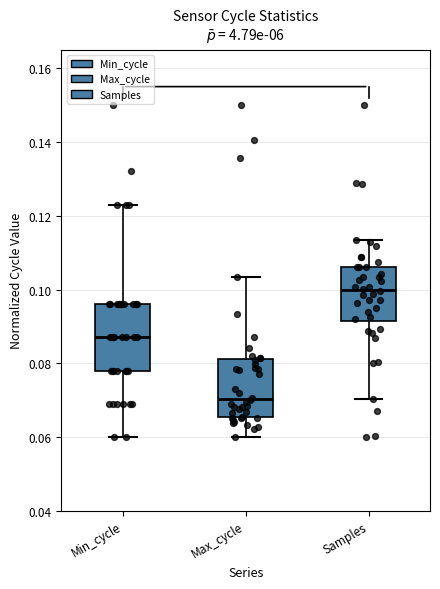

Which box is the tallest, from its lower edge to its upper edge?

Min_cycle